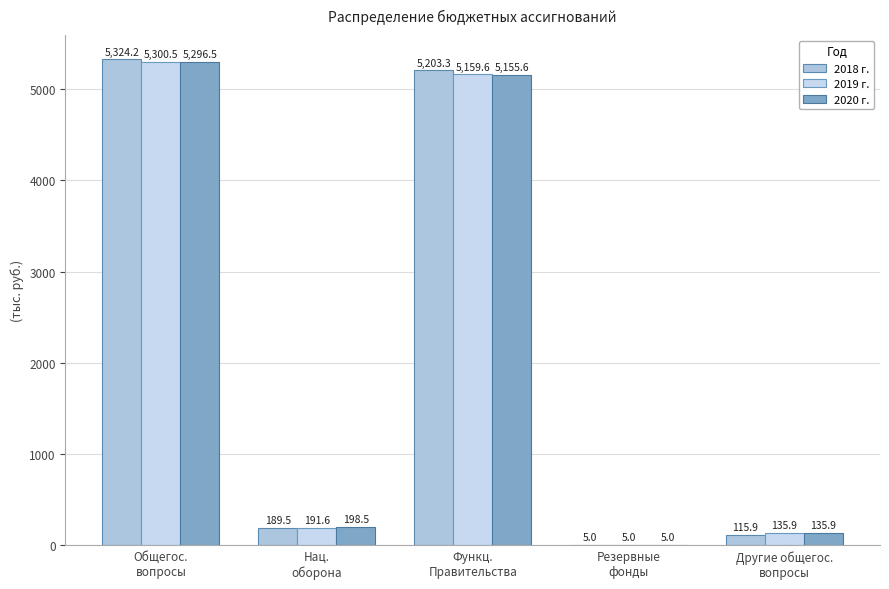

At how many categories does at least one series exceed 4996?

2